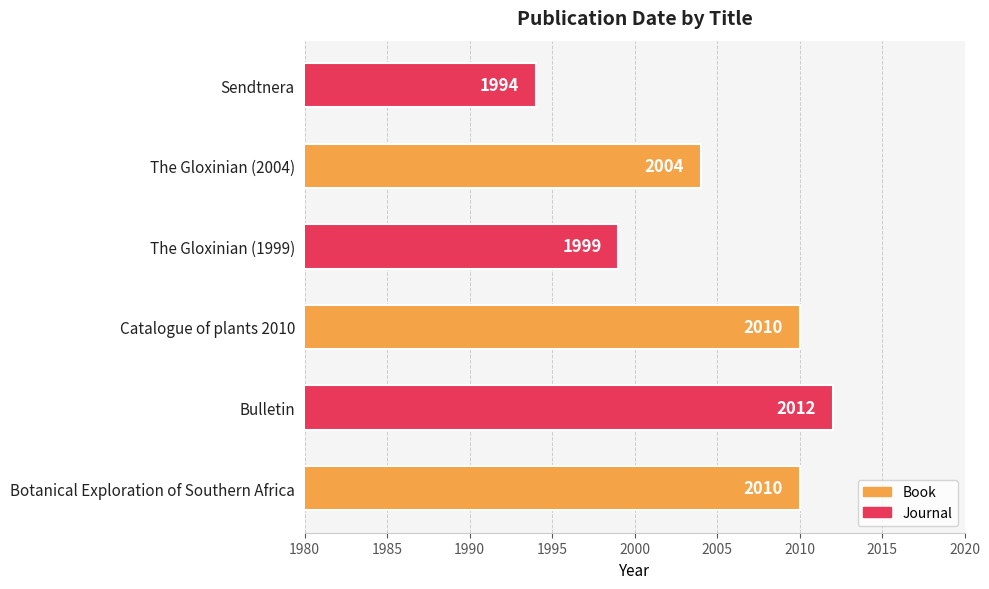

At which label is the value closest to 2003?

The Gloxinian (2004)